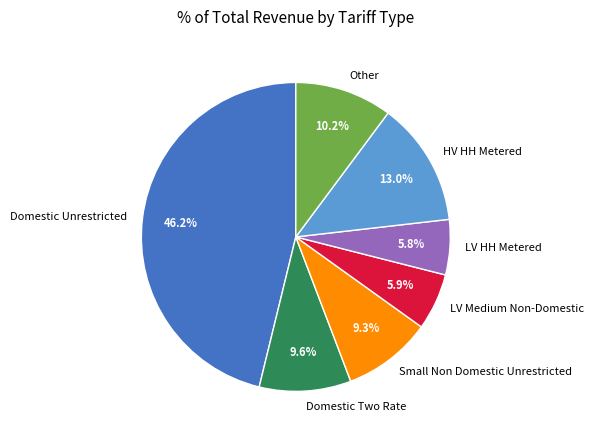

How many slices are in this pie chart?

7